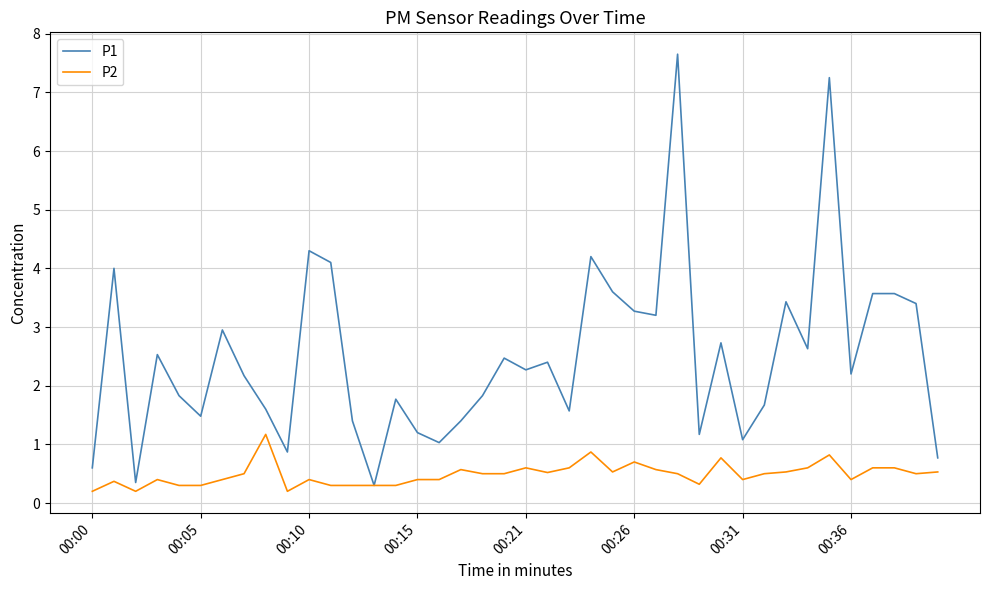

What is the maximum value for P1?

7.7